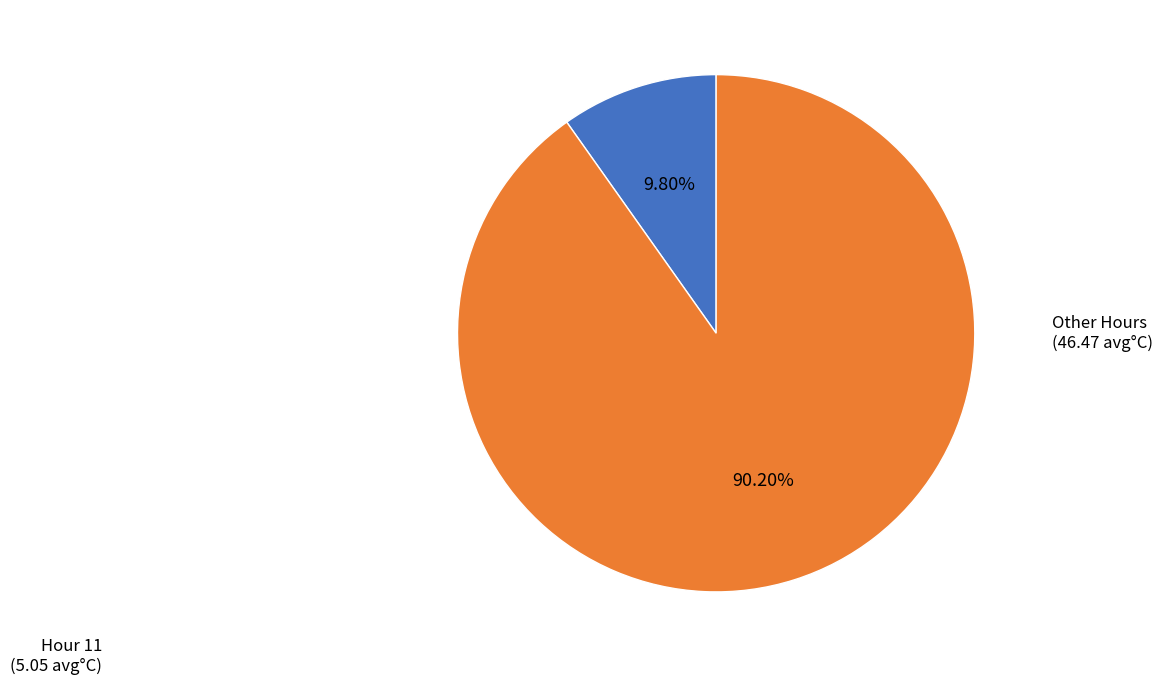

Is there a majority slice in this chart?

Yes